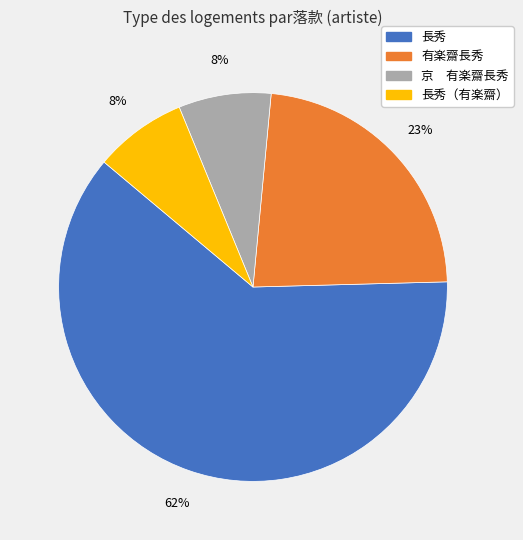

Is there a majority slice in this chart?

Yes